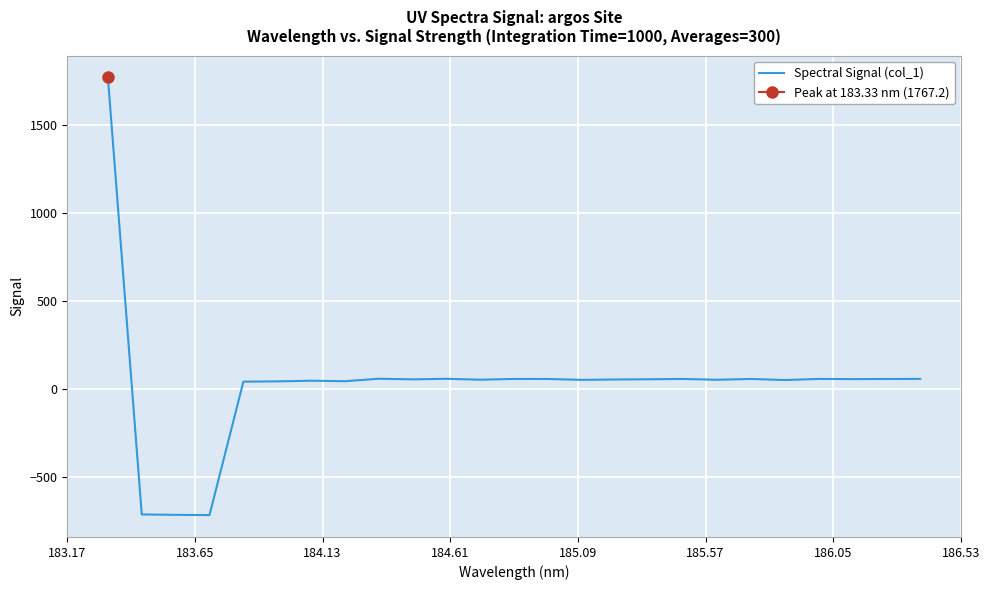

Reading left to right, transcribe all the data shown in this chart.

1767.2	-713.6	-715.8	-717.3	40.2	41.8	45.5	42.8	56.8	53.3	56.5	51.3	55.6	55.4	50.4	52.5	53.9	55.5	51.0	55.5	49.4	55.8	54.7	55.3	55.9